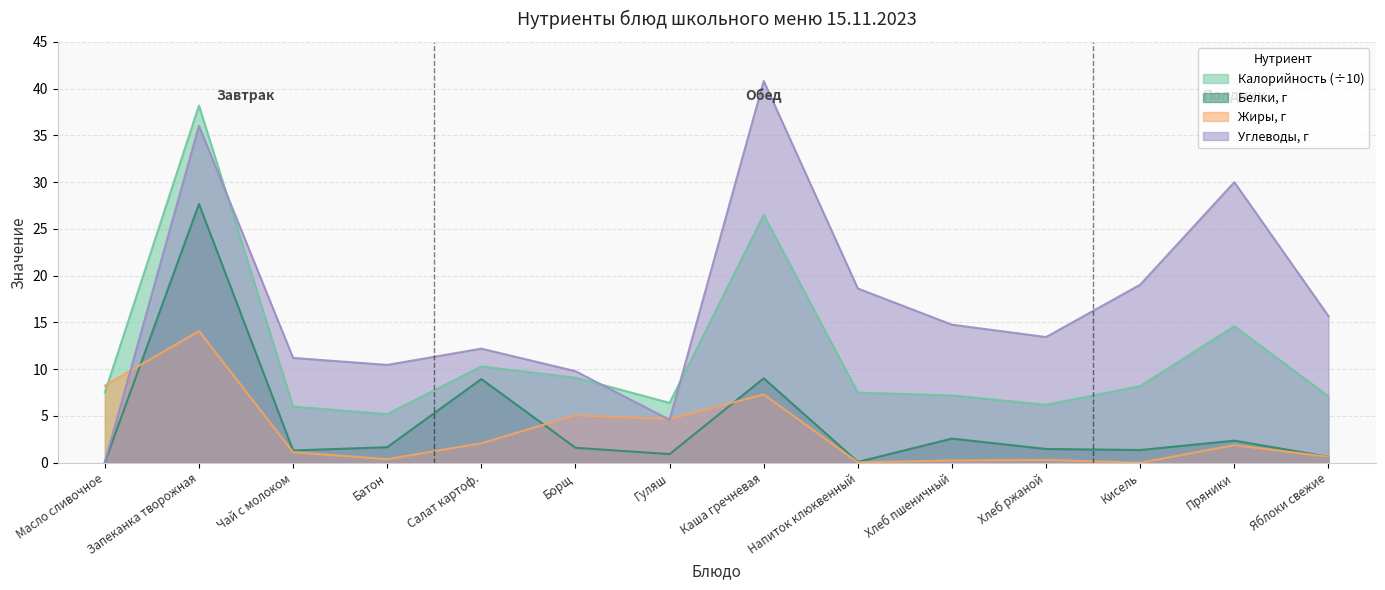

Which category has the lowest value across all series?

Кисель